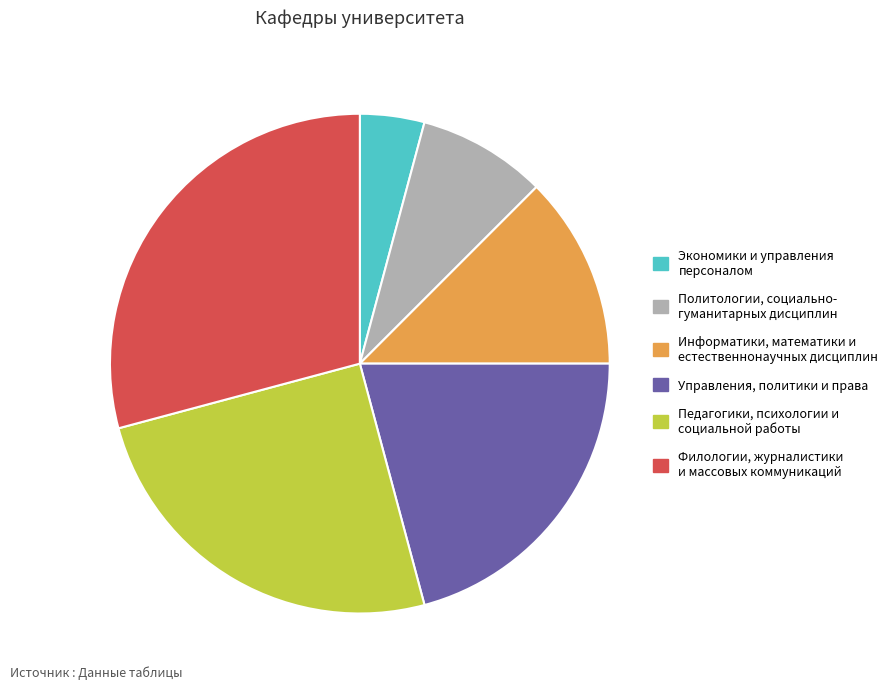

Does any single category account for the majority?

No